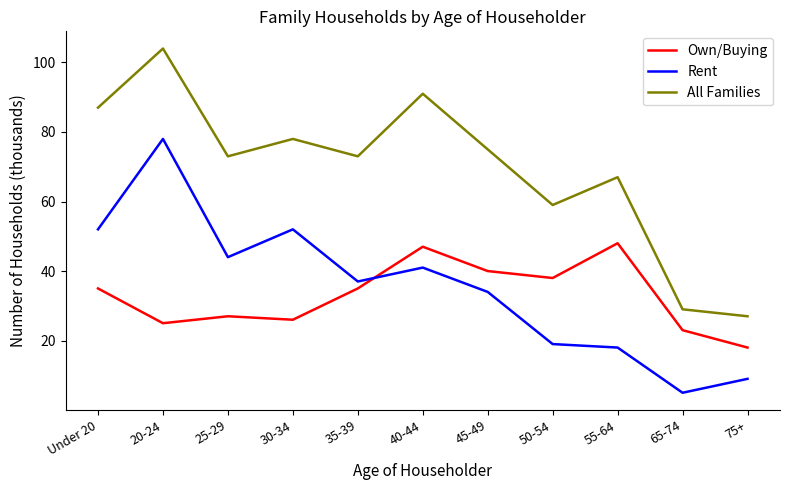

True or false: All Families and Rent cross at least once.

False